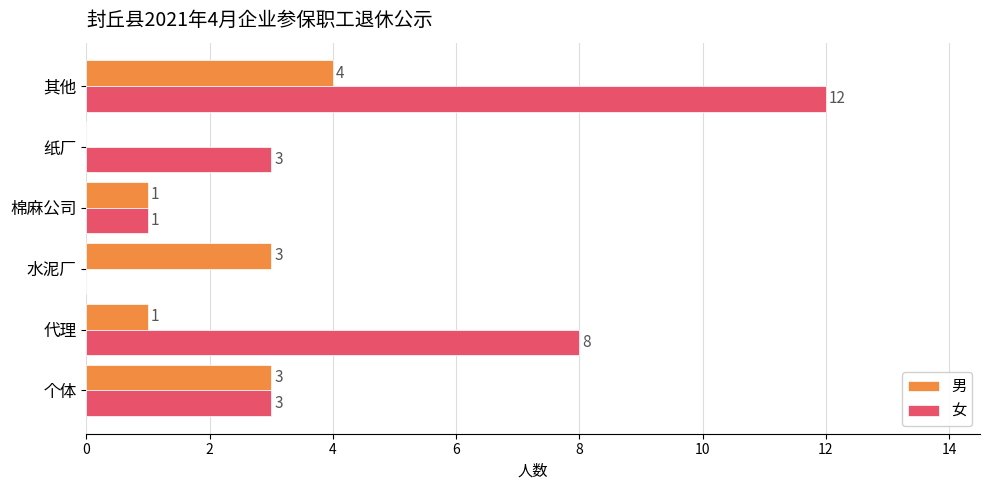

The value of 女 at 其他 is 6. True or false?

False